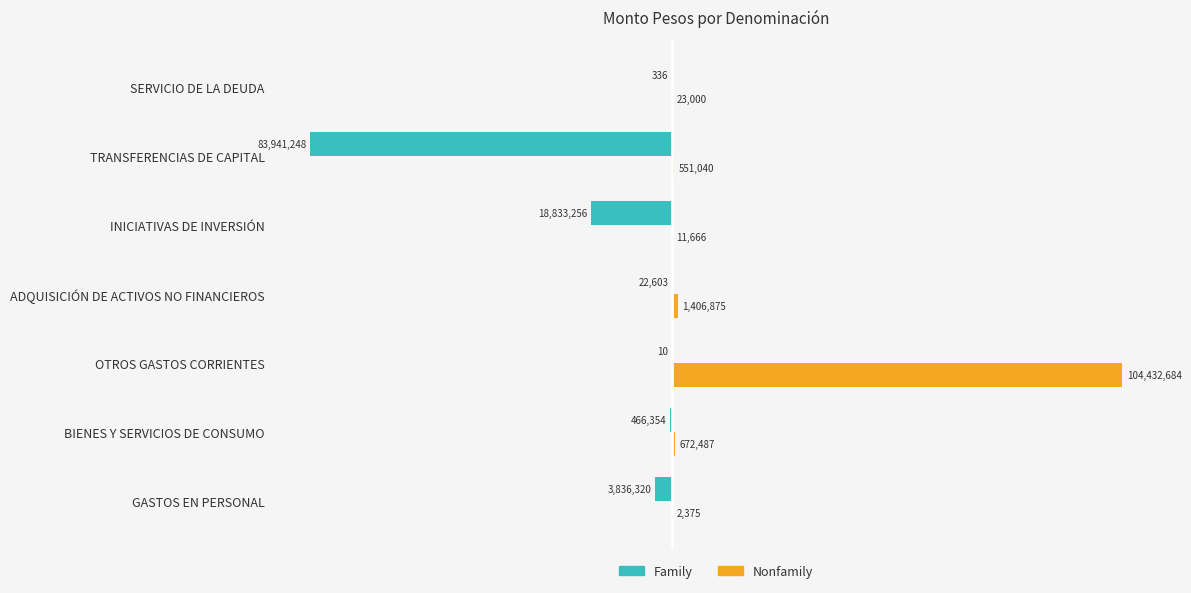

What are all the series names shown in the legend?

Family, Nonfamily